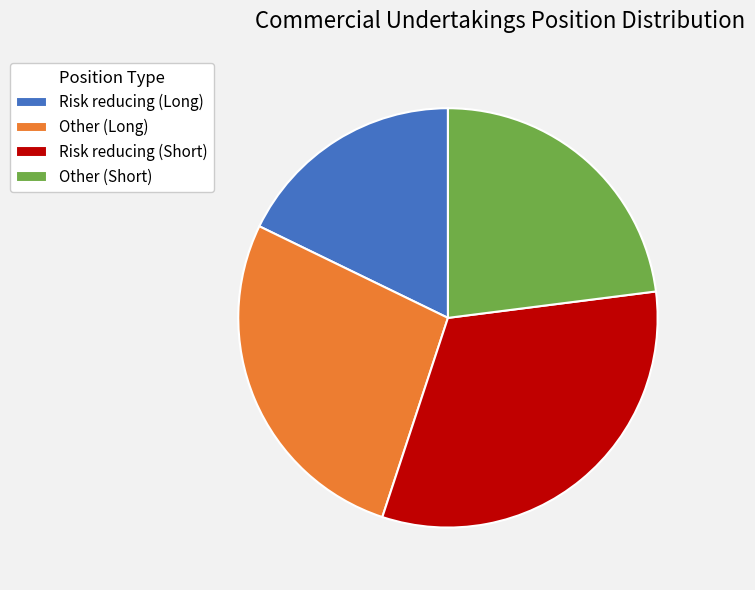

Which has a higher value, Other (Long) or Other (Short)?

Other (Long)